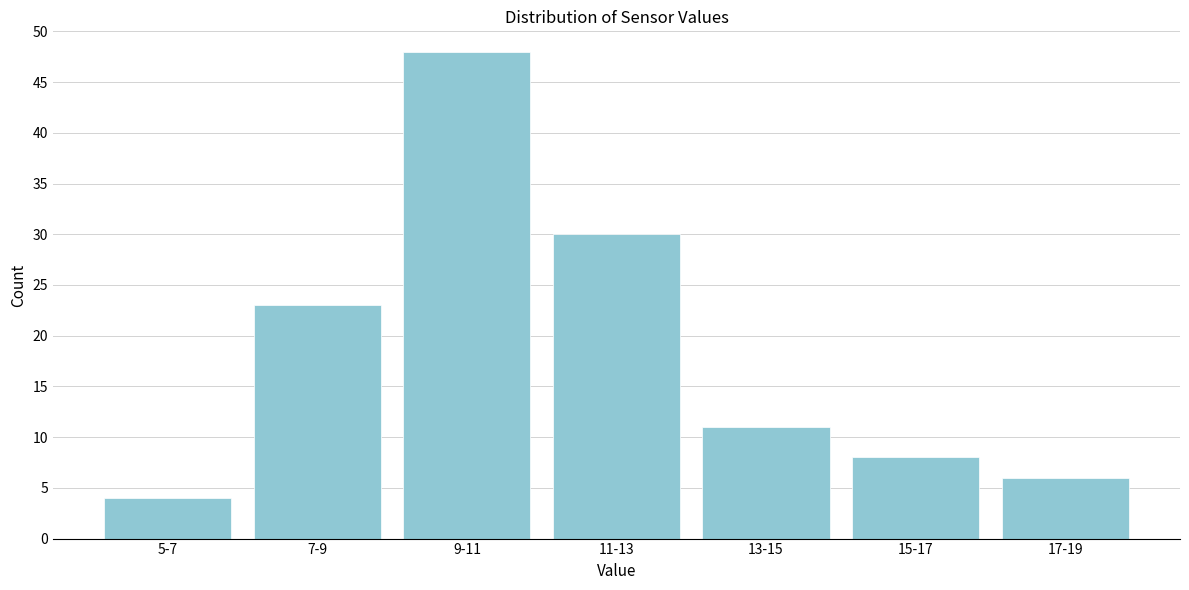

Reading left to right, transcribe all the data shown in this chart.

4	23	48	30	11	8	6